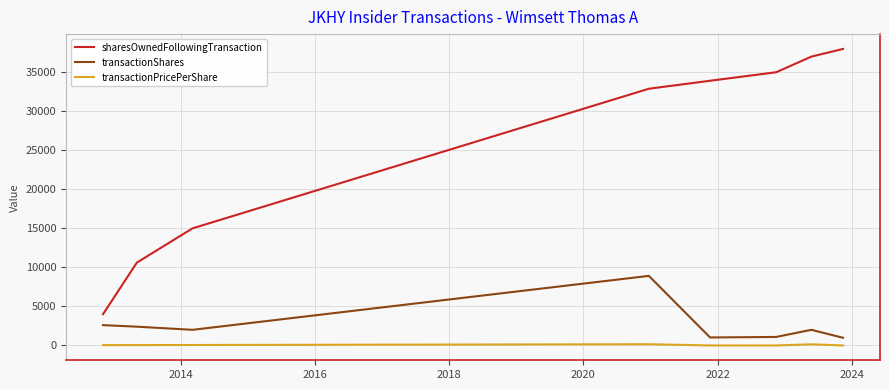

In transactionPricePerShare, how many points are higher than both neighbors (excluding endpoints)?

2